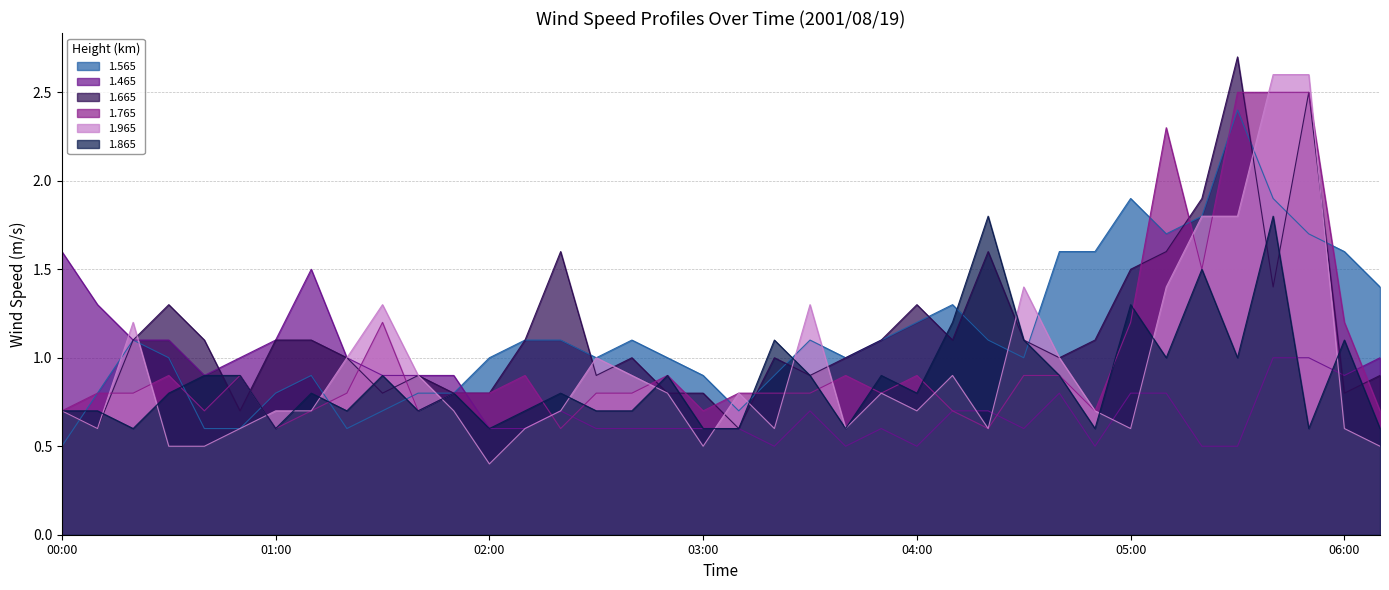

True or false: 1.965 and 1.765 intersect in this chart.

True